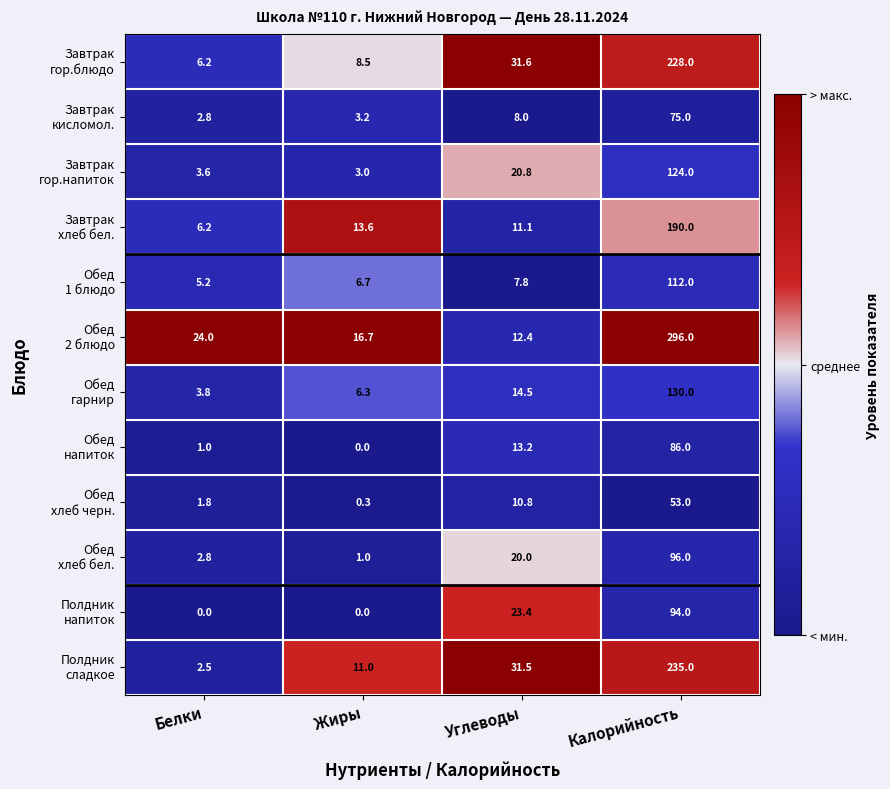

Which label corresponds to the largest value in the chart?

Калорийность